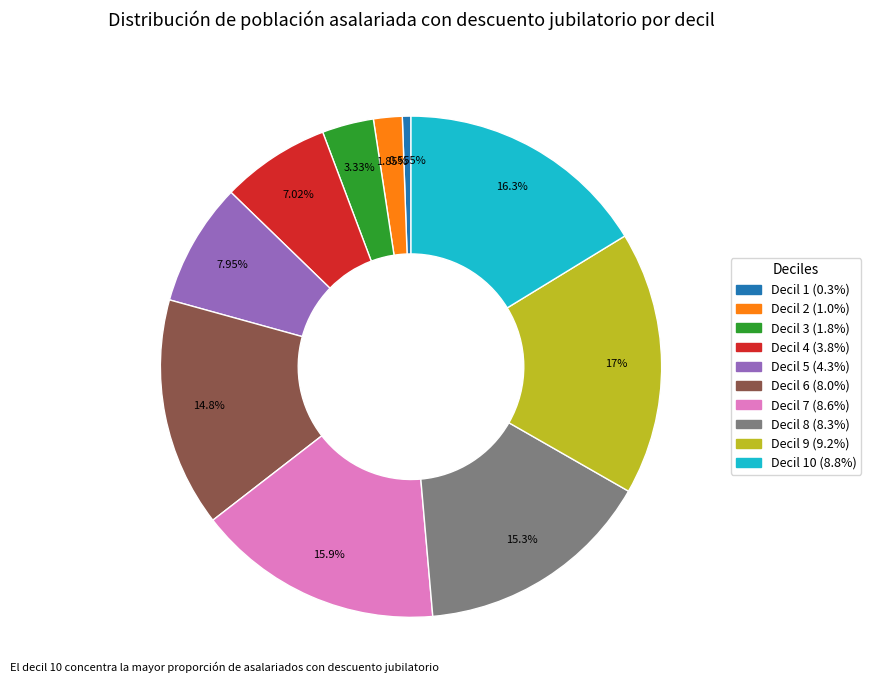

Does any single category account for the majority?

No